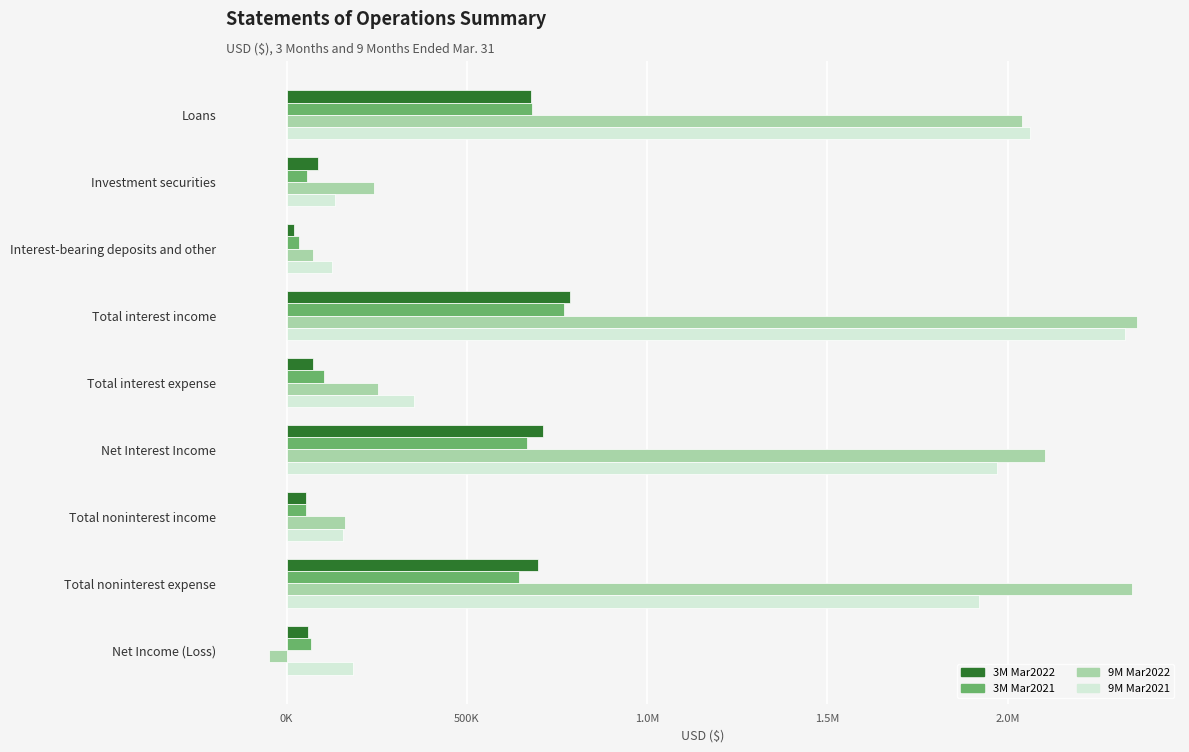

What are all the series names shown in the legend?

3M Mar2022, 3M Mar2021, 9M Mar2022, 9M Mar2021